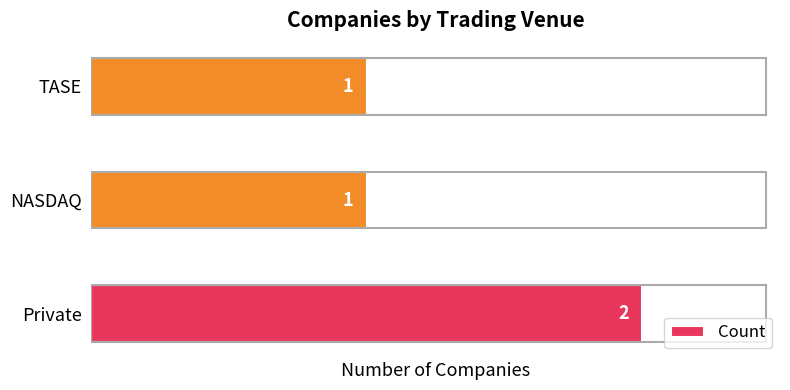

Between NASDAQ and Private, which is larger?

Private